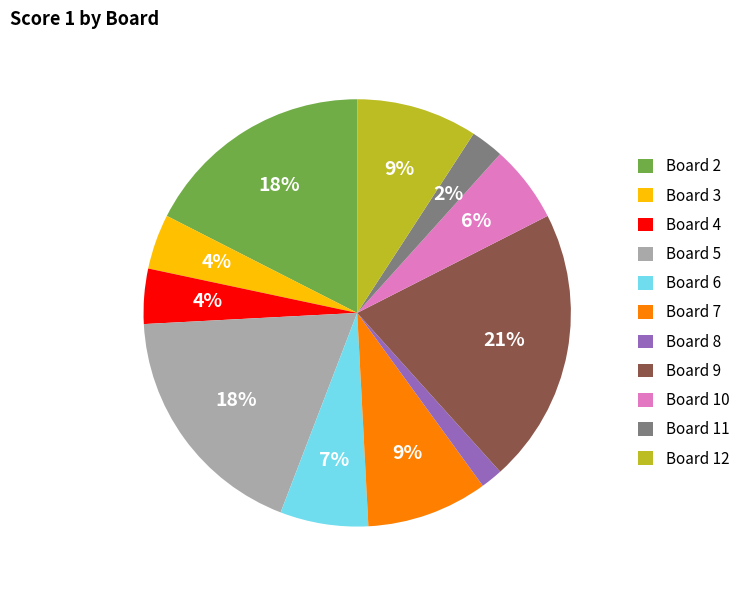

To the nearest percent, what is the average slice percentage?

9%